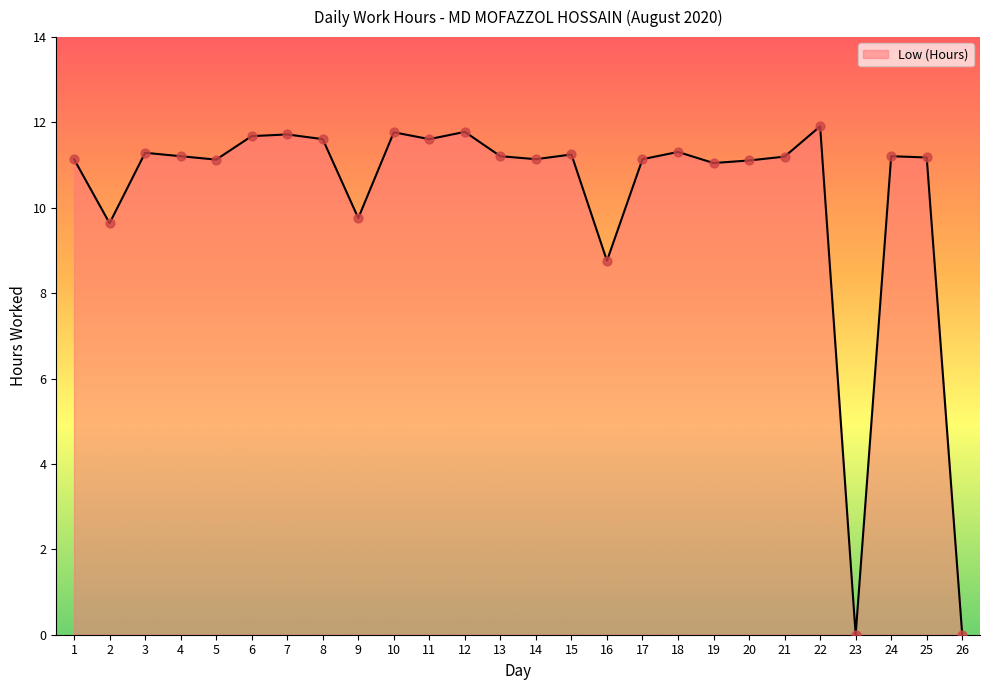

What is the change in value from 10 to 18?

-0.5